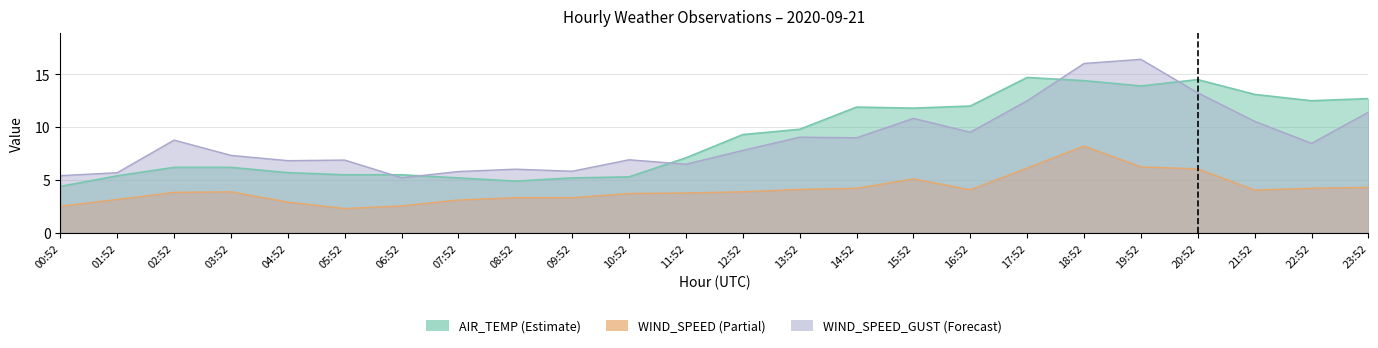

How many times do WIND_SPEED_GUST and AIR_TEMP cross each other?

5